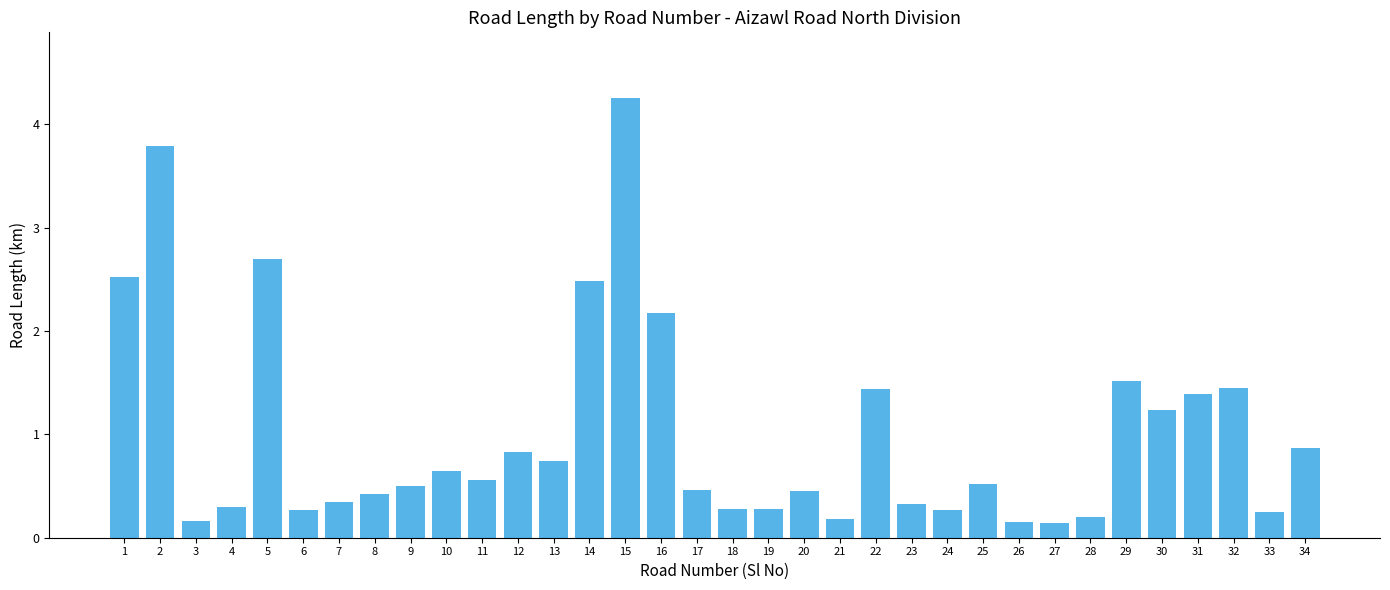

Approximately how many times larger is the value at 16 compared to 32?

1.5